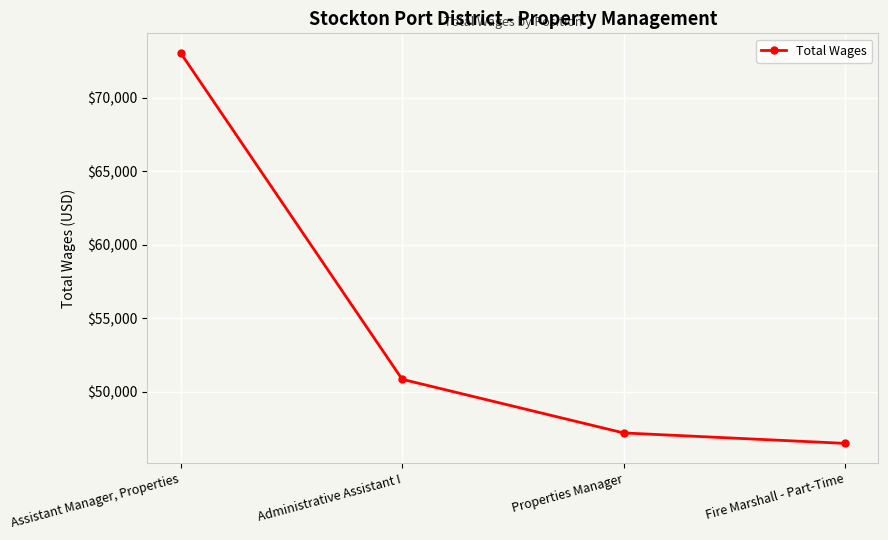

What is the change in value from Properties Manager to Fire Marshall - Part-Time?

-711